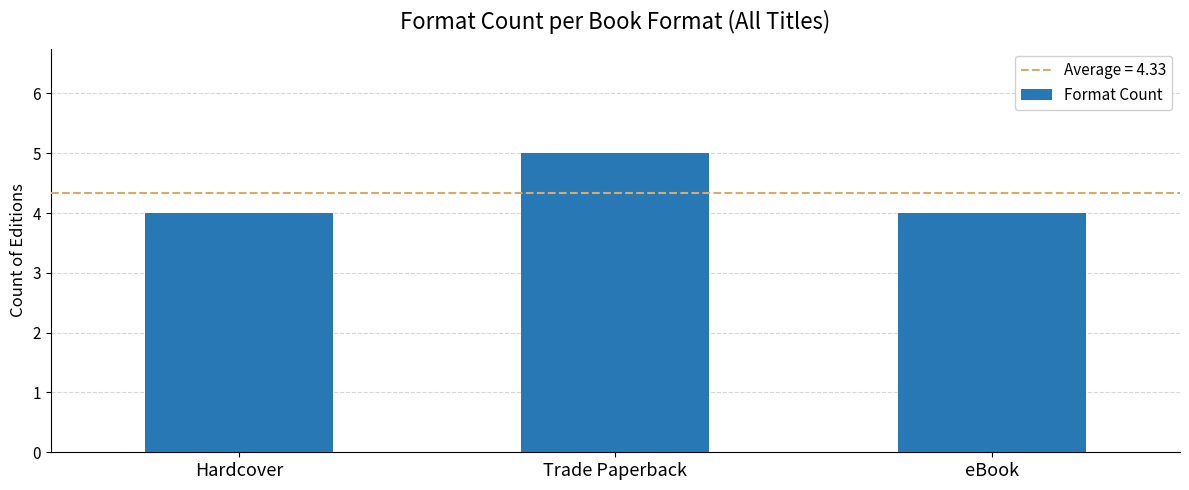

What is the average value?

4